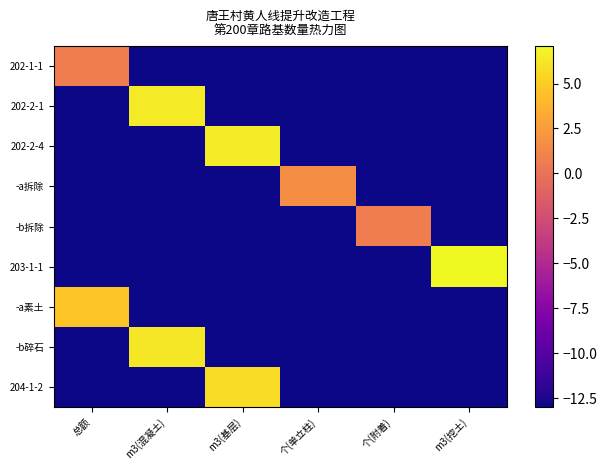

At which category does the chart reach its peak across all series?

m3(挖土)